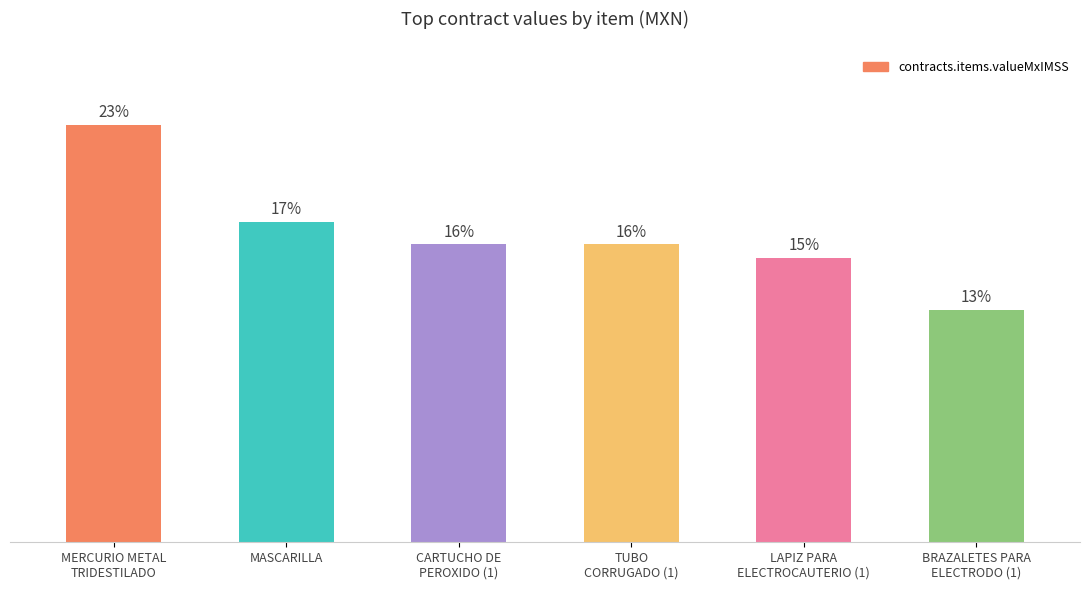

Where is the data nearest to the value 63220?

MASCARILLA